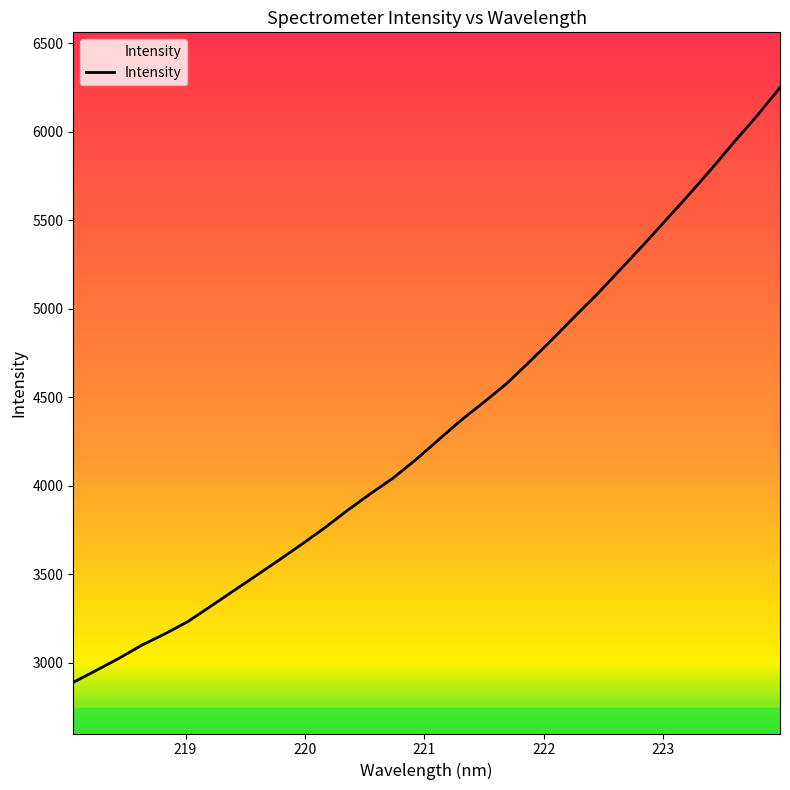

What is the difference between the maximum and minimum values?

3360.5